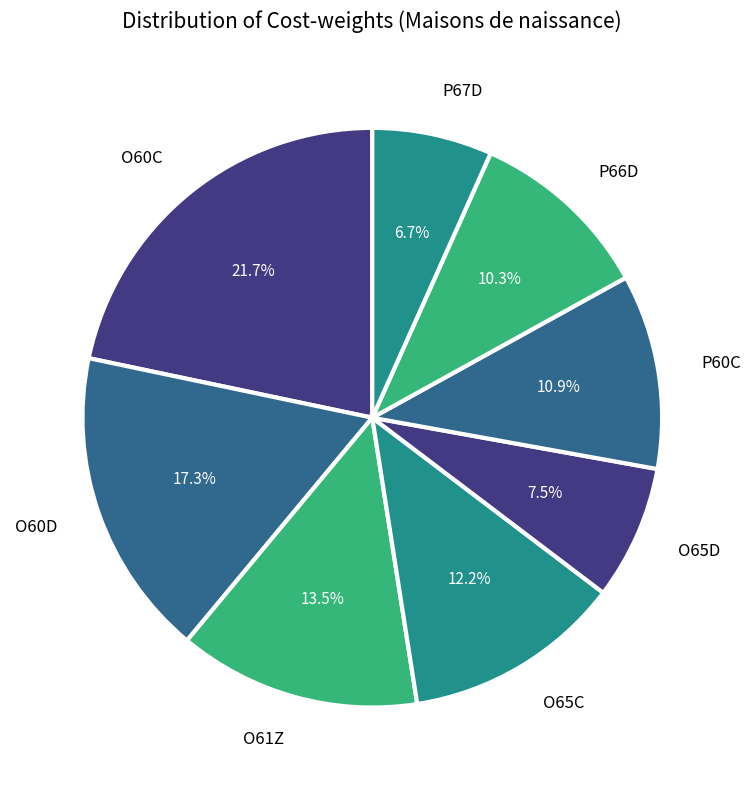

Count the number of slices in the pie.

8